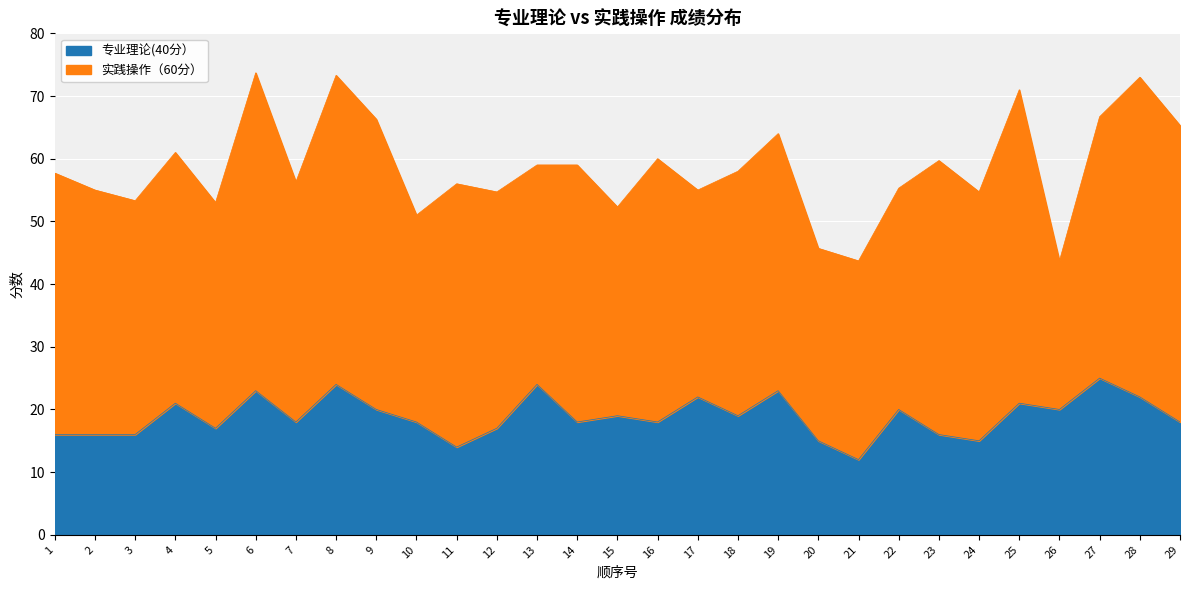

List the labels in order of value, largest first.

27, 8, 13, 6, 19, 17, 28, 4, 25, 9, 22, 26, 15, 18, 7, 10, 14, 16, 29, 5, 12, 1, 2, 3, 23, 20, 24, 11, 21